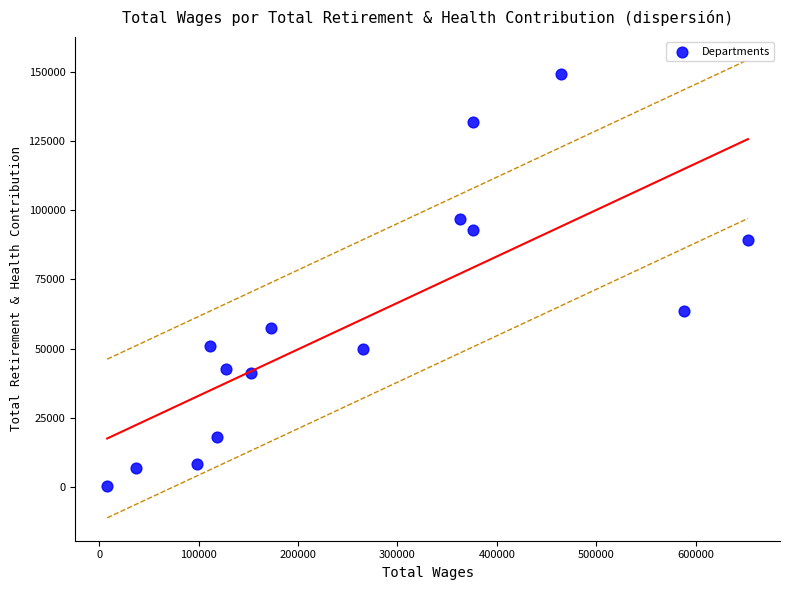

What is the range of X values (max minus min)?

644542